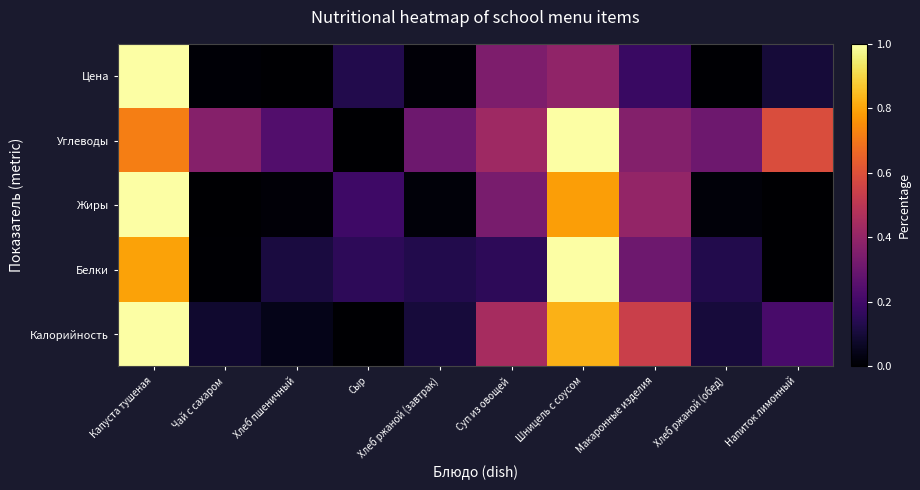

Which series has the widest spread of values?

Калорийность